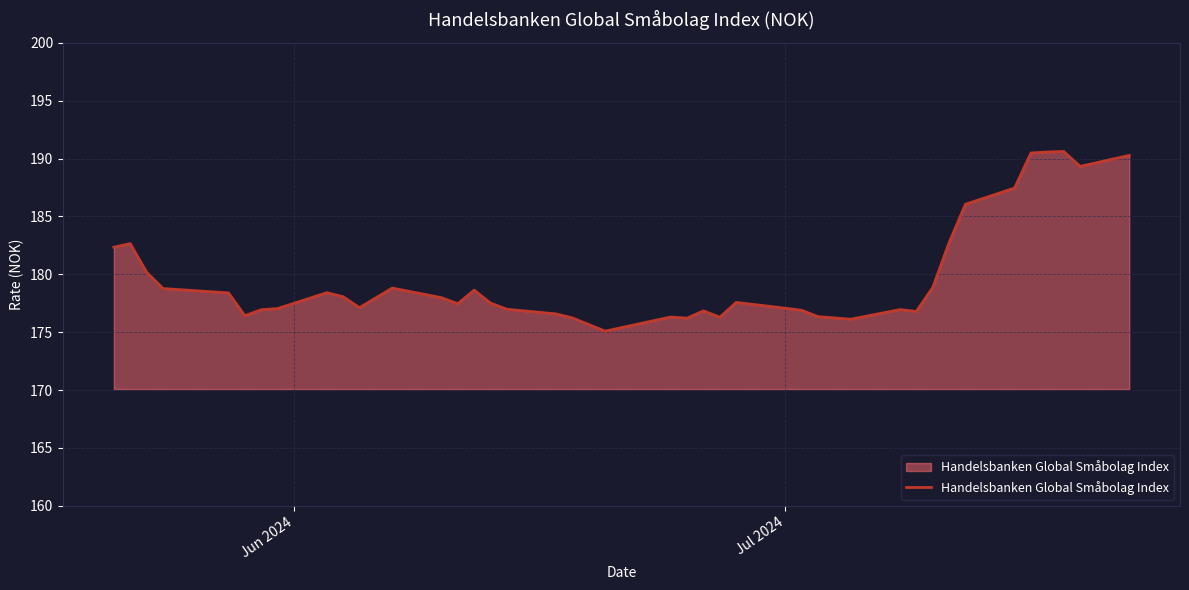

What is the difference between the maximum and minimum values?

15.5